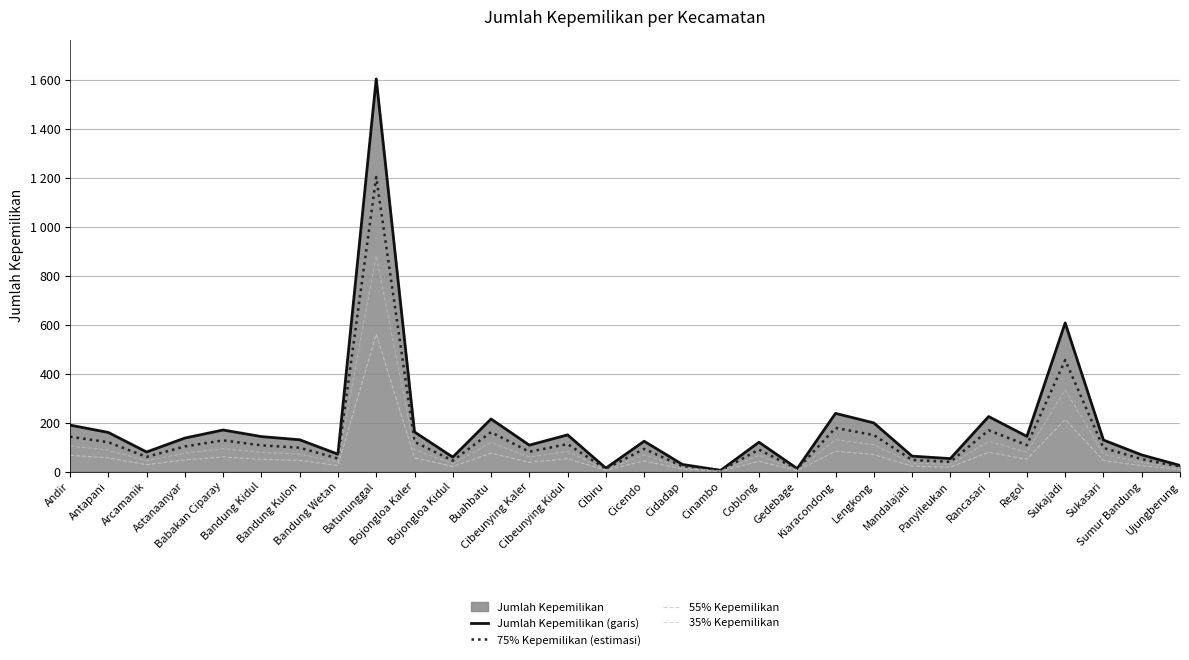

In 35% Kepemilikan, how many points are lower than both neighbors (excluding endpoints)?

9